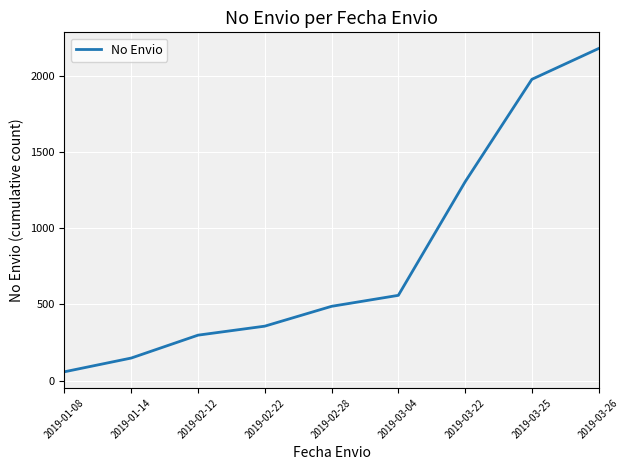

The chart shows a value of 308 at 2019-02-28. True or false?

False